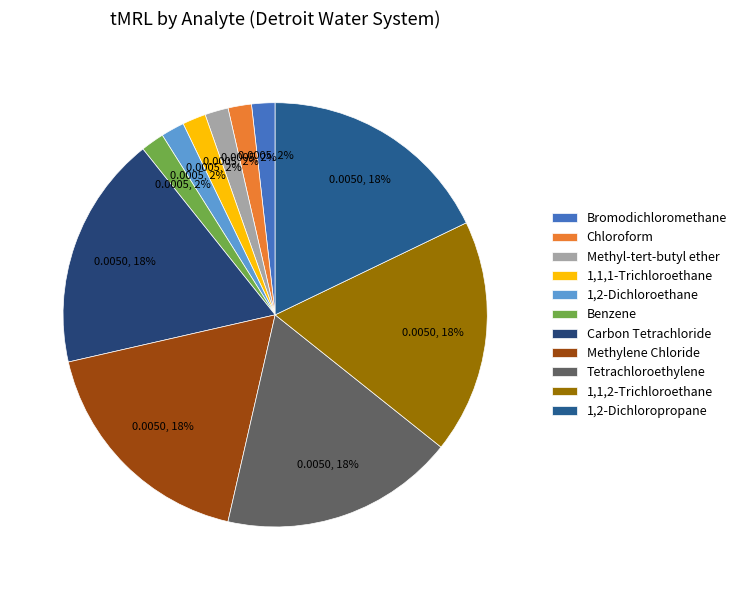

How many segments does this pie chart have?

11